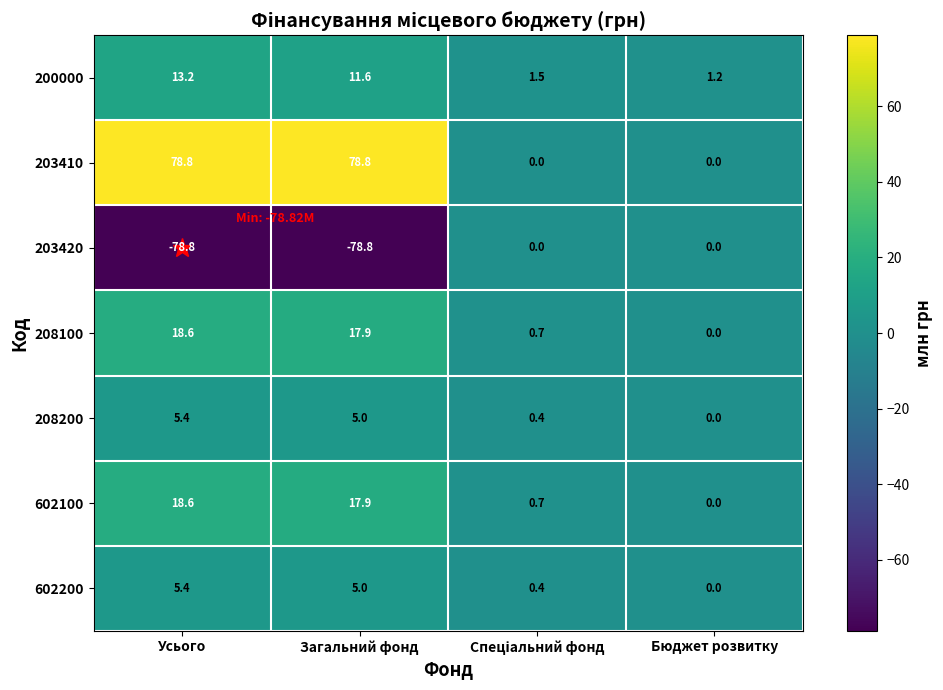

What is the total value across all series at Бюджет розвитку?

1.2